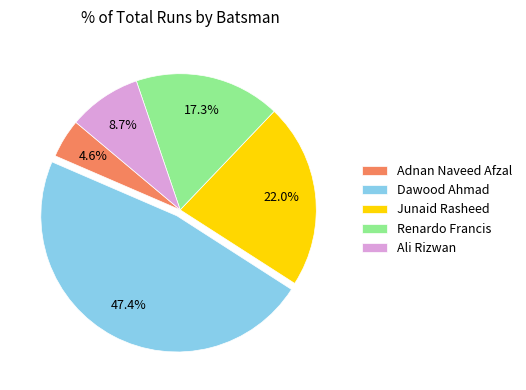

How many slices are in this pie chart?

5